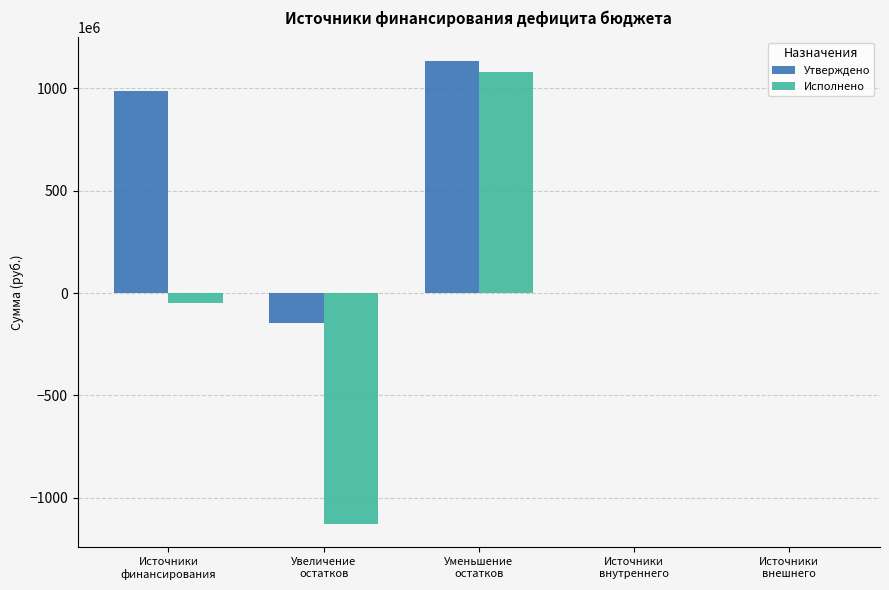

What is the sum of all Исполнено values?

-99643789.5